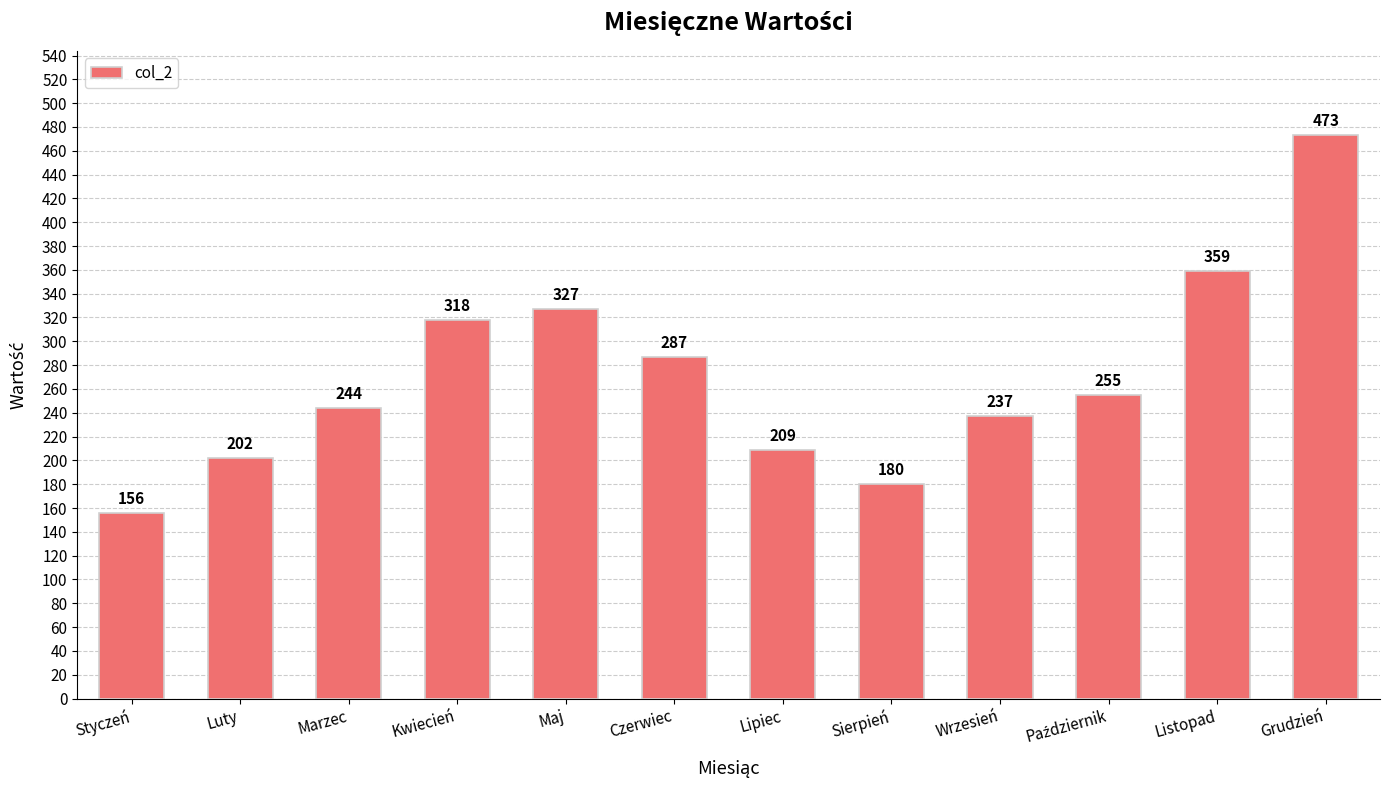

How many categories are shown in the chart?

12